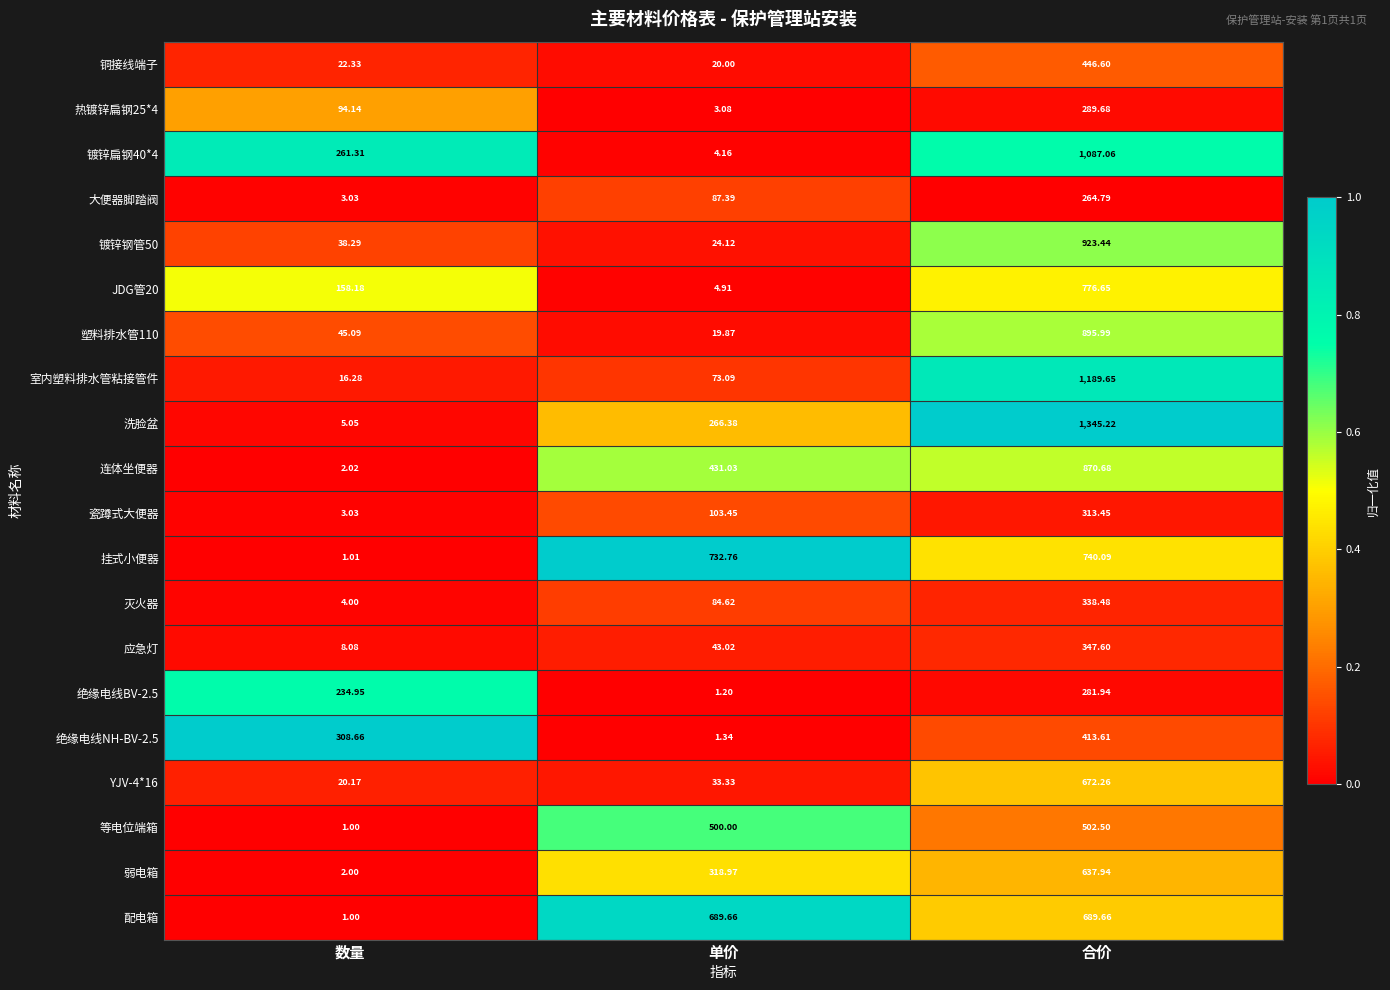

Rank the categories by 连体坐便器 value from highest to lowest.

合价, 单价, 数量